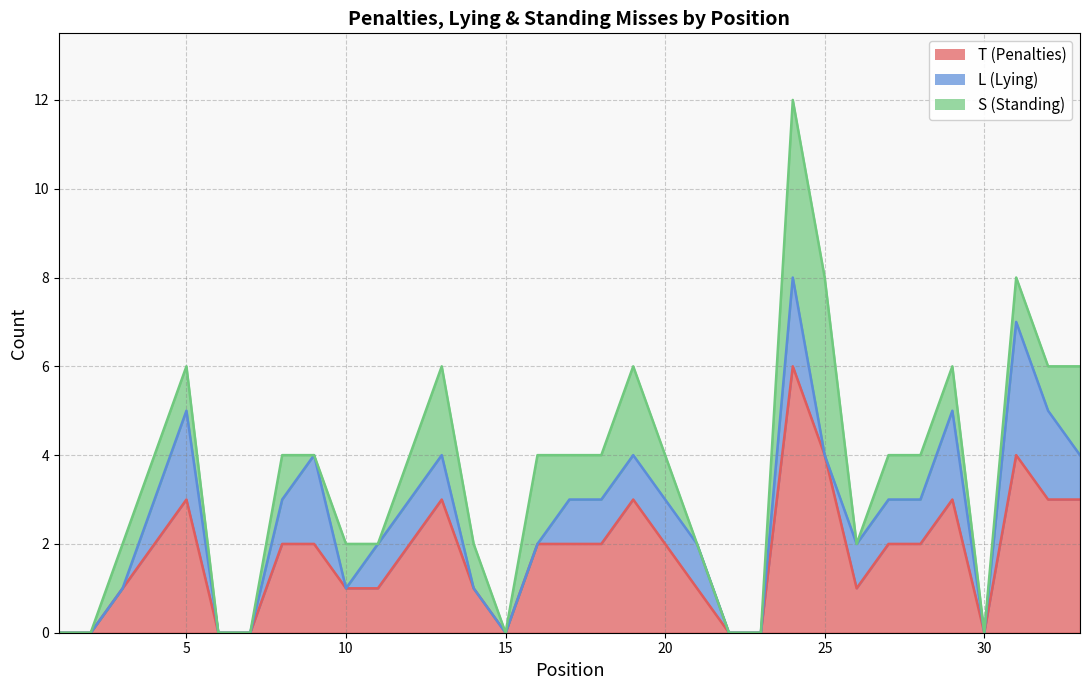

How many lines are shown in the chart?

3